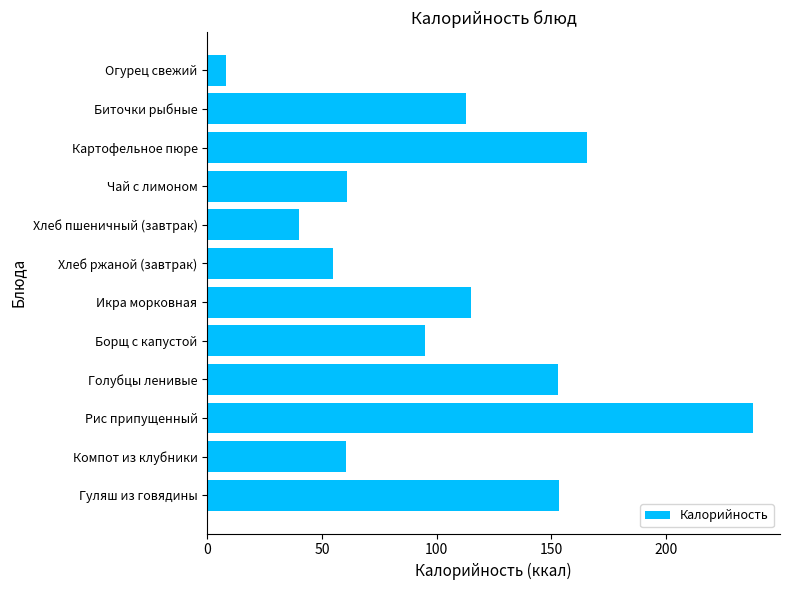

What is the maximum value shown in the chart?

237.8